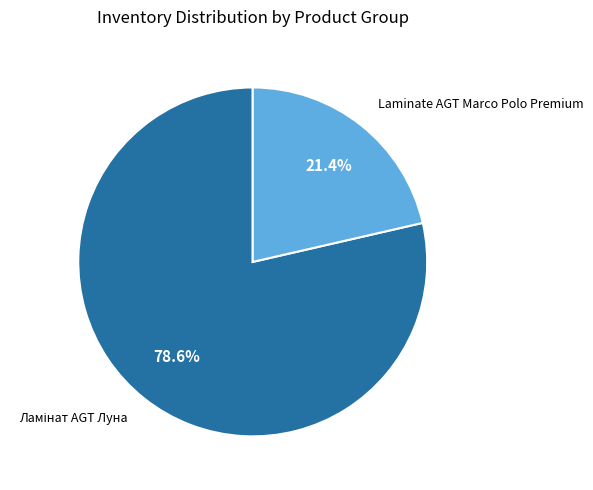

Is there any slice that represents more than half of the pie?

Yes